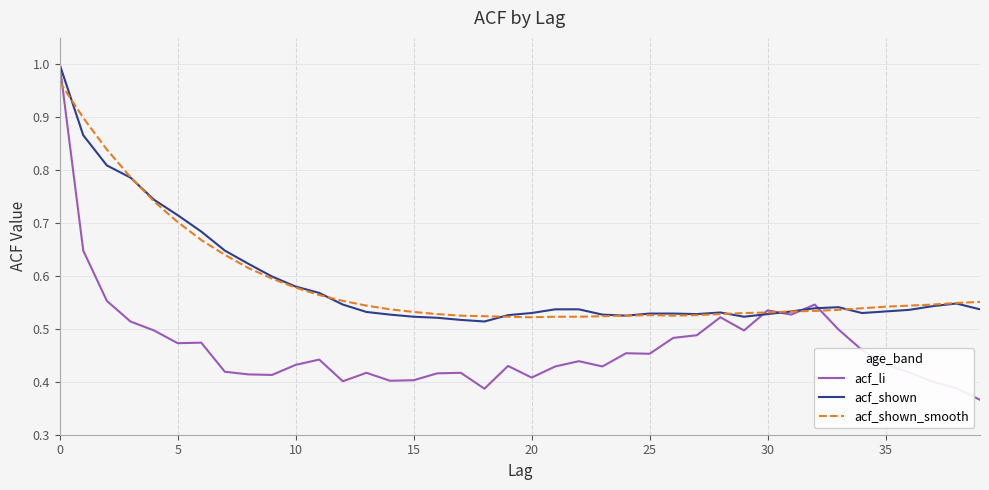

Does the chart display data point markers on the line(s)?

No